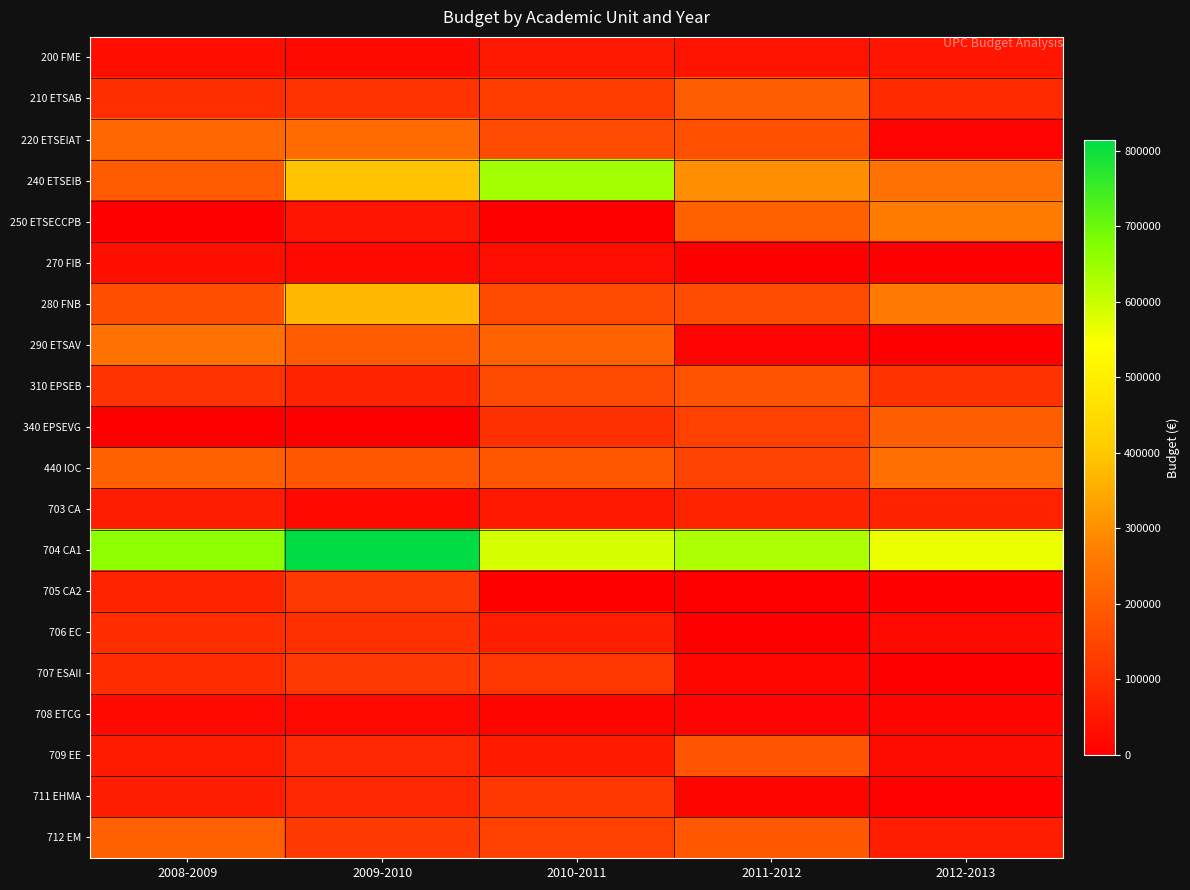

Reading left to right, transcribe all the data shown in this chart.

200 FME: 2008-2009=30708.0	2009-2010=22519.2	2010-2011=53227.2	2011-2012=40944.0	2012-2013=47550.0
210 ETSAB: 2008-2009=99754.1	2009-2010=112481.5	2010-2011=130810.4	2011-2012=198541.7	2012-2013=92078.1
220 ETSEIAT: 2008-2009=219488.1	2009-2010=227480.9	2010-2011=160235.5	2011-2012=170730.8	2012-2013=8156.4
240 ETSEIB: 2008-2009=191674.5	2009-2010=391796.3	2010-2011=641347.2	2011-2012=299152.9	2012-2013=241316.4
250 ETSECCPB: 2008-2009=330.2	2009-2010=46629.2	2010-2011=0.0	2011-2012=205201.2	2012-2013=264350.0
270 FIB: 2008-2009=34101.5	2009-2010=18762.2	2010-2011=29674.0	2011-2012=0.0	2012-2013=220.0
280 FNB: 2008-2009=166225.4	2009-2010=369808.1	2010-2011=158352.6	2011-2012=162120.4	2012-2013=259250.0
290 ETSAV: 2008-2009=241547.9	2009-2010=195951.2	2010-2011=208625.0	2011-2012=6364.0	2012-2013=1521.0
310 EPSEB: 2008-2009=111620.5	2009-2010=79435.3	2010-2011=158112.1	2011-2012=176755.3	2012-2013=110273.3
340 EPSEVG: 2008-2009=0.0	2009-2010=0.0	2010-2011=102104.3	2011-2012=138090.4	2012-2013=201214.1
440 IOC: 2008-2009=205333.2	2009-2010=185385.6	2010-2011=186001.9	2011-2012=144535.6	2012-2013=234996.5
703 CA: 2008-2009=60986.8	2009-2010=22220.6	2010-2011=50976.6	2011-2012=78828.1	2012-2013=70115.2
704 CA1: 2008-2009=663771.8	2009-2010=814038.1	2010-2011=588775.0	2011-2012=631100.9	2012-2013=563492.6
705 CA2: 2008-2009=79301.7	2009-2010=124220.7	2010-2011=0.0	2011-2012=0.0	2012-2013=0.0
706 EC: 2008-2009=97803.1	2009-2010=101848.2	2010-2011=63292.6	2011-2012=0.0	2012-2013=23580.0
707 ESAII: 2008-2009=94869.8	2009-2010=122116.4	2010-2011=116365.2	2011-2012=17261.6	2012-2013=0.0
708 ETCG: 2008-2009=21448.8	2009-2010=17577.9	2010-2011=11195.6	2011-2012=9670.3	2012-2013=12200.0
709 EE: 2008-2009=58086.7	2009-2010=84154.6	2010-2011=55974.8	2011-2012=178739.3	2012-2013=26948.7
711 EHMA: 2008-2009=65616.2	2009-2010=83220.1	2010-2011=117842.9	2011-2012=12309.1	2012-2013=3189.2
712 EM: 2008-2009=203782.3	2009-2010=124747.5	2010-2011=137229.5	2011-2012=188787.3	2012-2013=63697.7